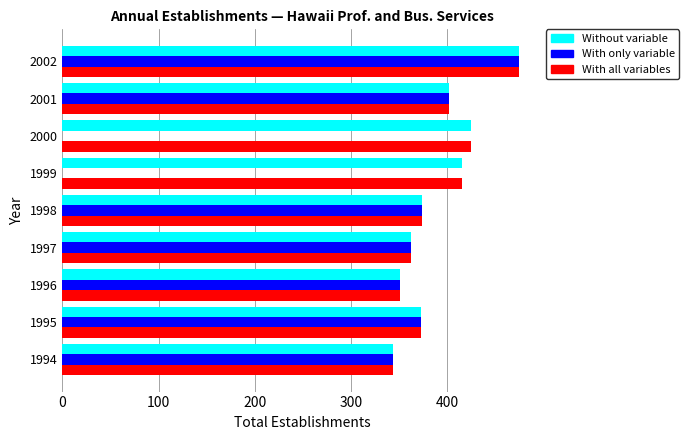

Count the number of categories in the chart.

9